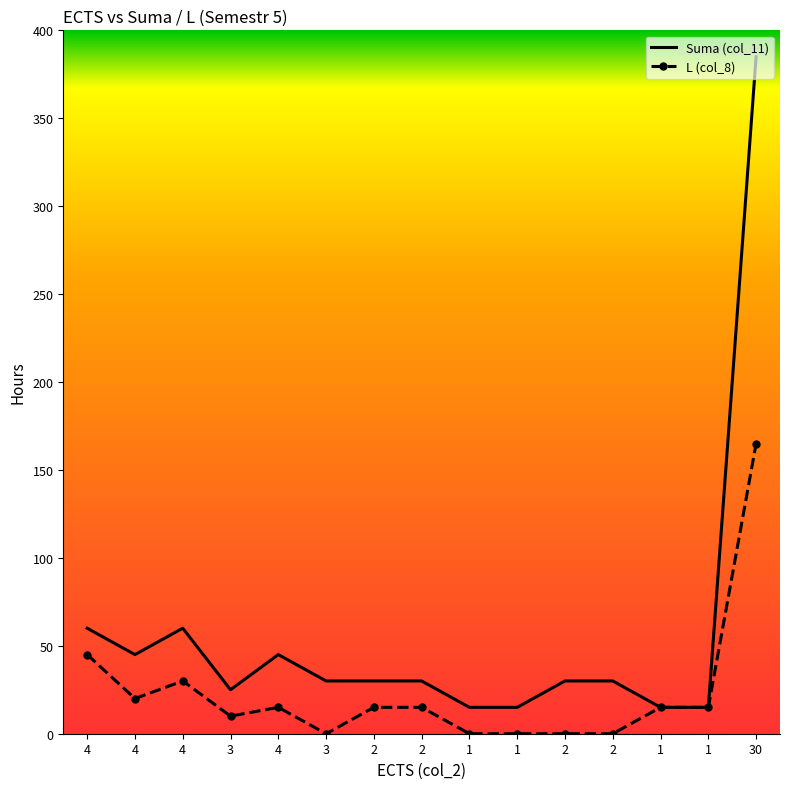

What are all the series names shown in the legend?

Suma (col_11), L (col_8)